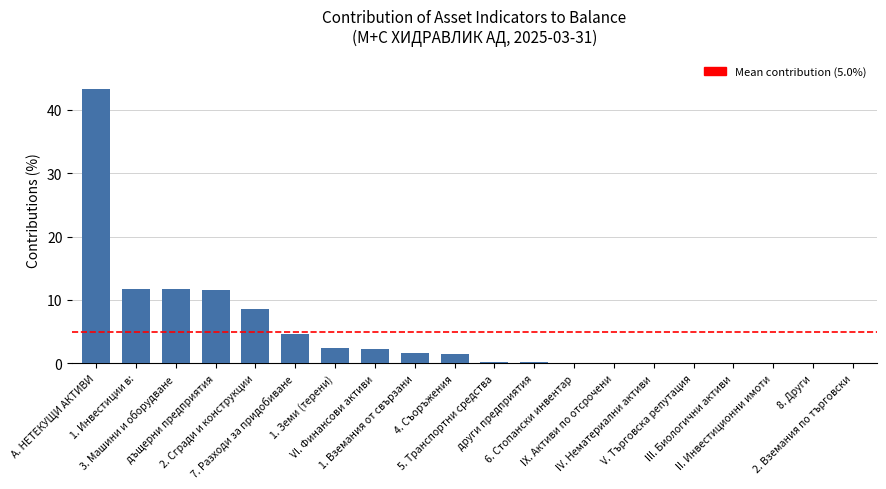

What is the sum of all values?

100.0